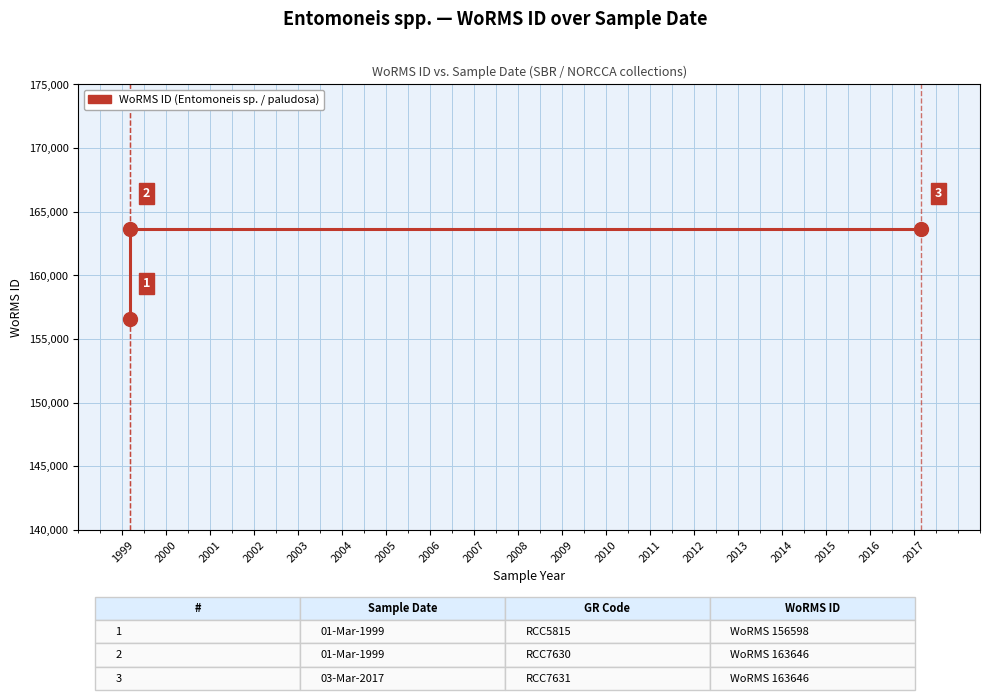

What is the sum of all values?

483890